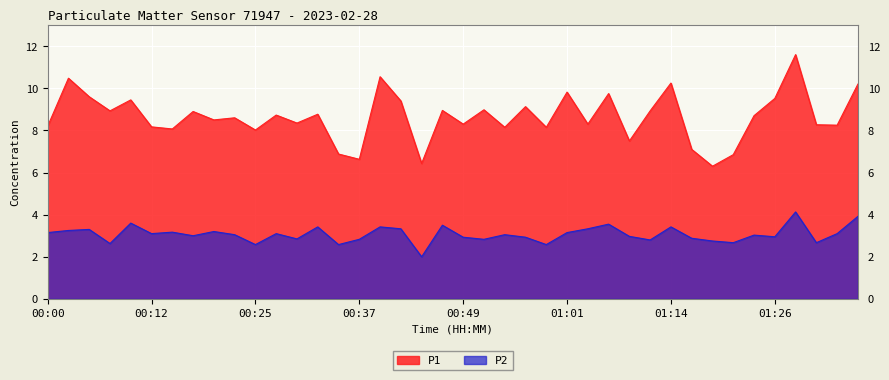

Between 00:37 and 00:44, which is larger?

00:37